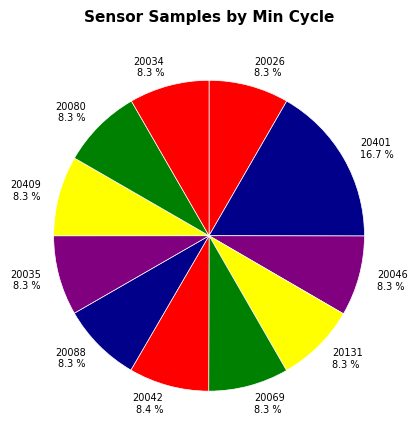

To the nearest percent, what percentage of the pie is 20080?

8%